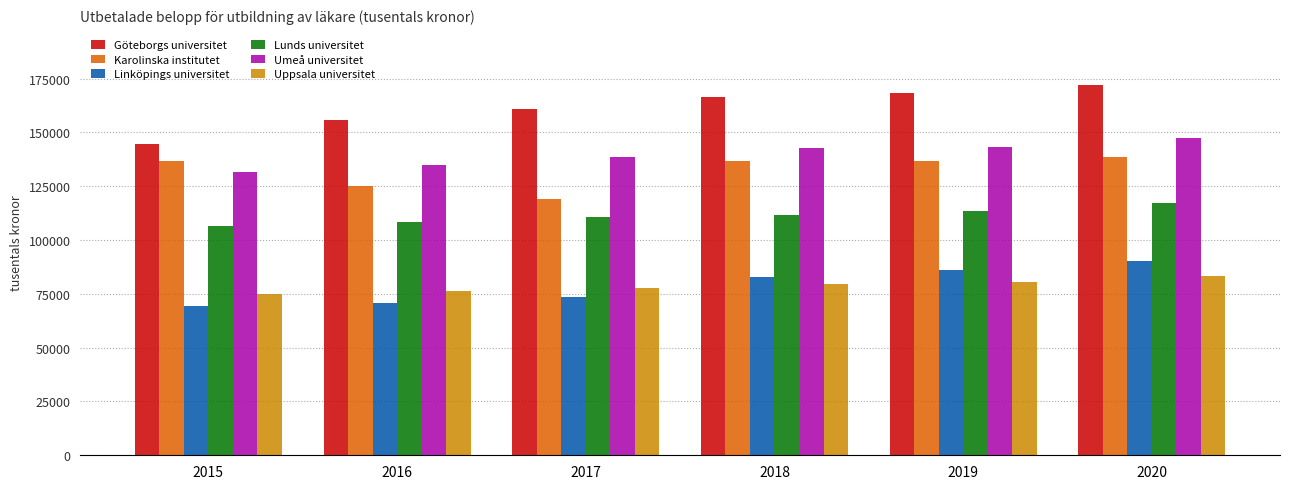

What is the total value across all series at 2020?

749258